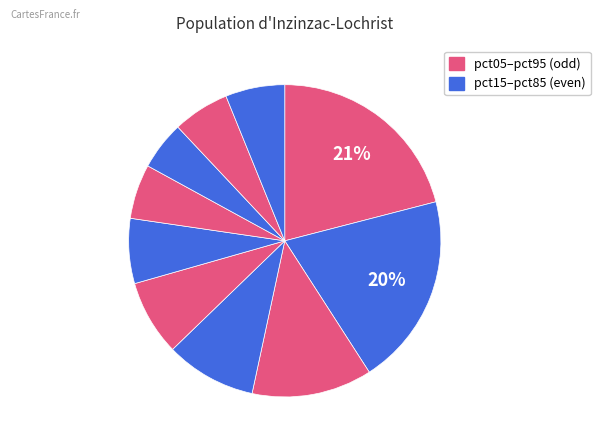

Count the number of slices in the pie.

10